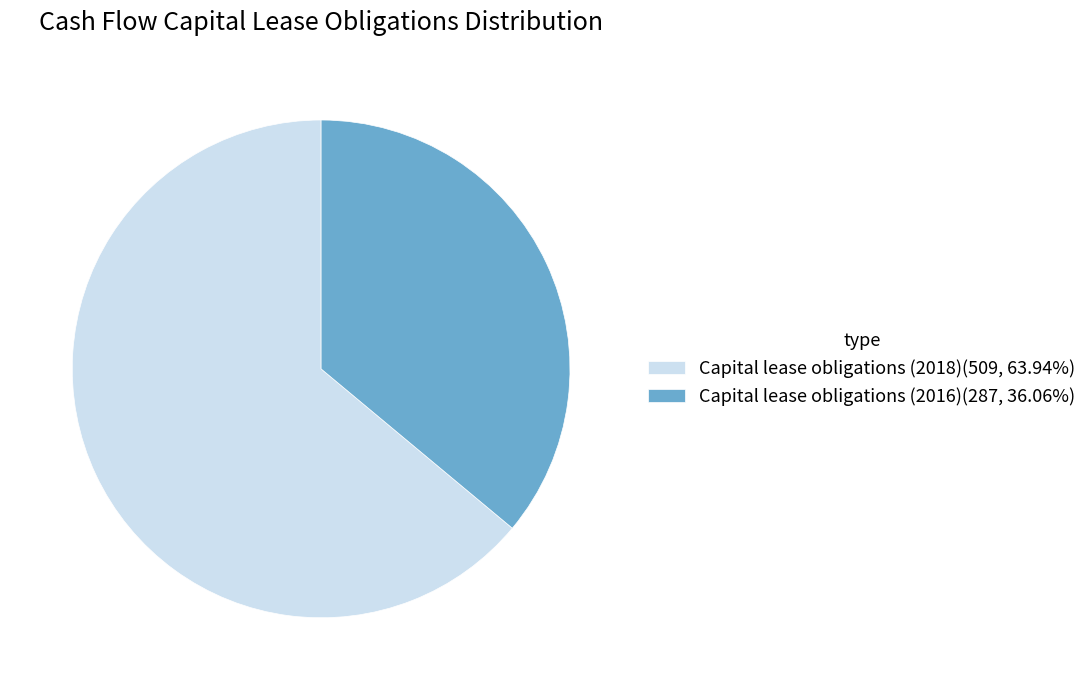

How many segments does this pie chart have?

2